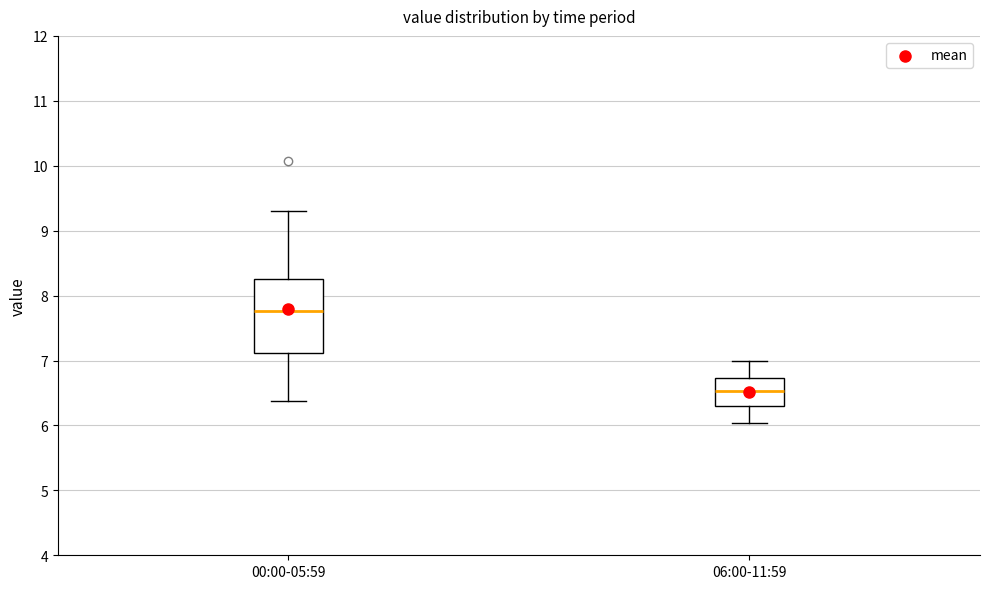

Reading left to right, transcribe this box plot: for each box, give where its median line is, the range the box spans, and where its two whiskers end, as read against the y-axis. The values are not printed on the chart, so give them approximately, as read against the axis.

00:00-05:59: median 7.8, box 7.1 to 8.3, whiskers 6.4 to 9.3
06:00-11:59: median 6.5, box 6.3 to 6.7, whiskers 6.0 to 7.0